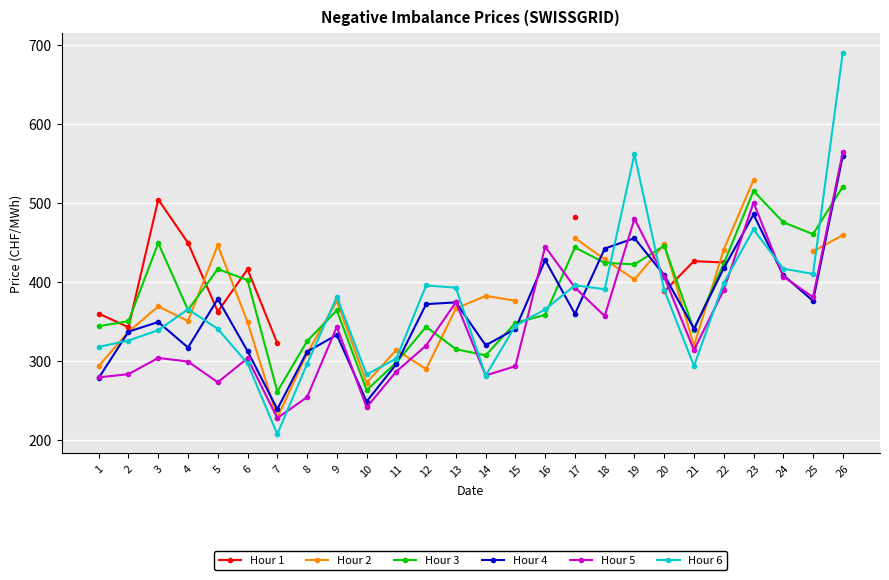

Between which two adjacent categories do Hour 2 and Hour 5 first intersect?

11 and 12